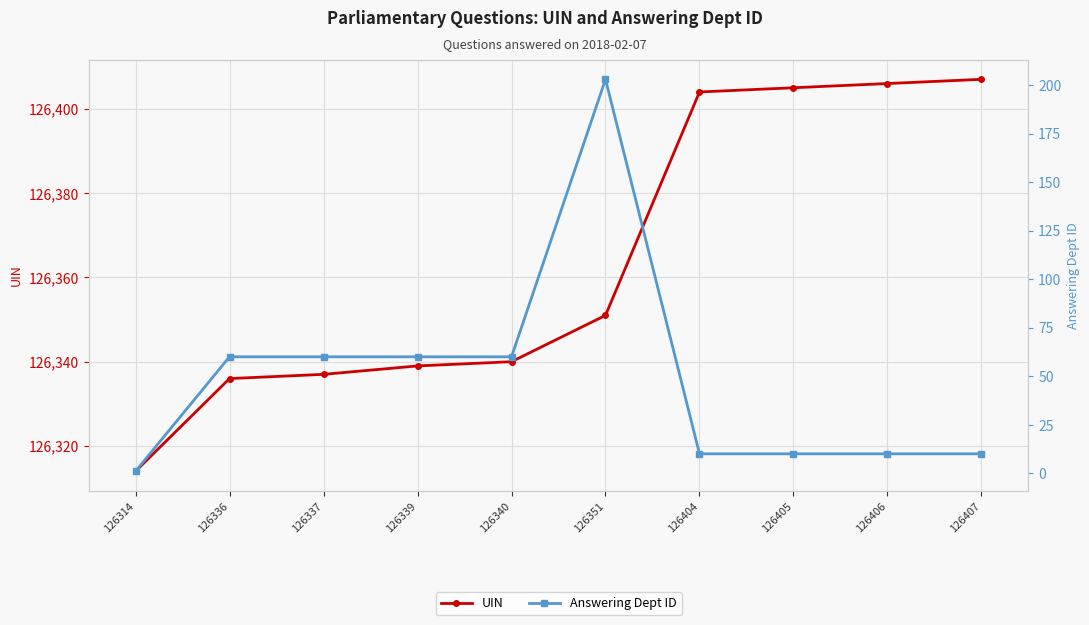

Reading left to right, list all the values displayed in this chart.

UIN: 126314	126336	126337	126339	126340	126351	126404	126405	126406	126407
Answering Dept ID: 1	60	60	60	60	203	10	10	10	10